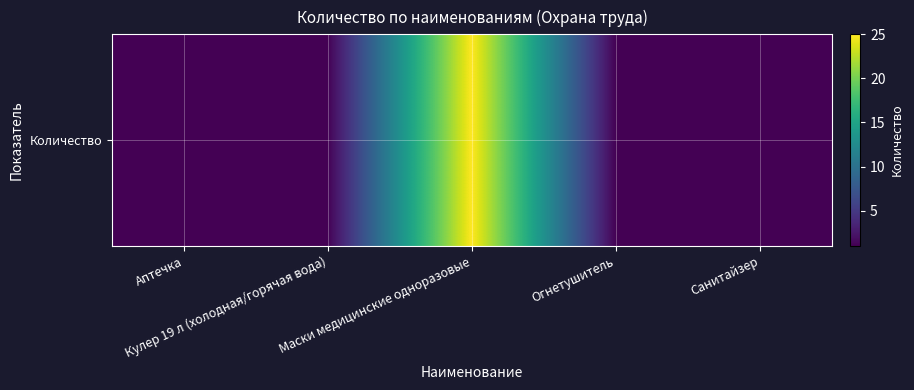

What is the ratio of the value at Маски медицинские одноразовые to the value at Санитайзер?

25.0